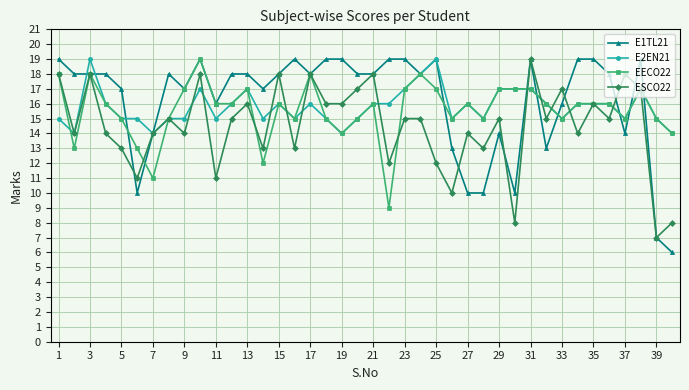

What is the highest value of the ESCO22 series?

19